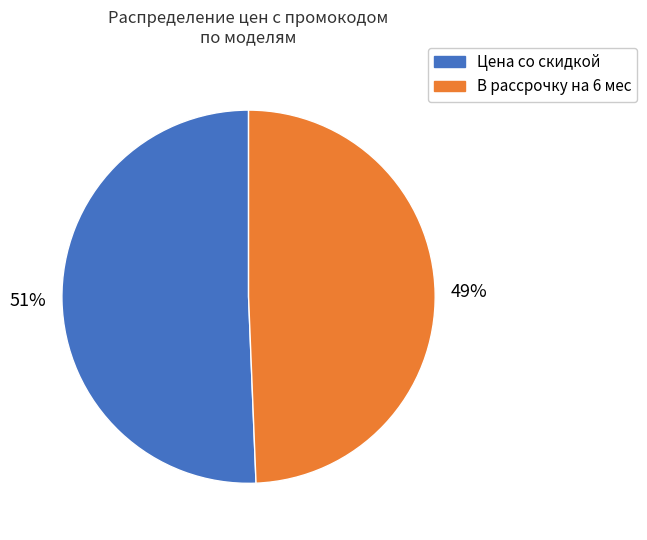

Does any single category account for the majority?

Yes